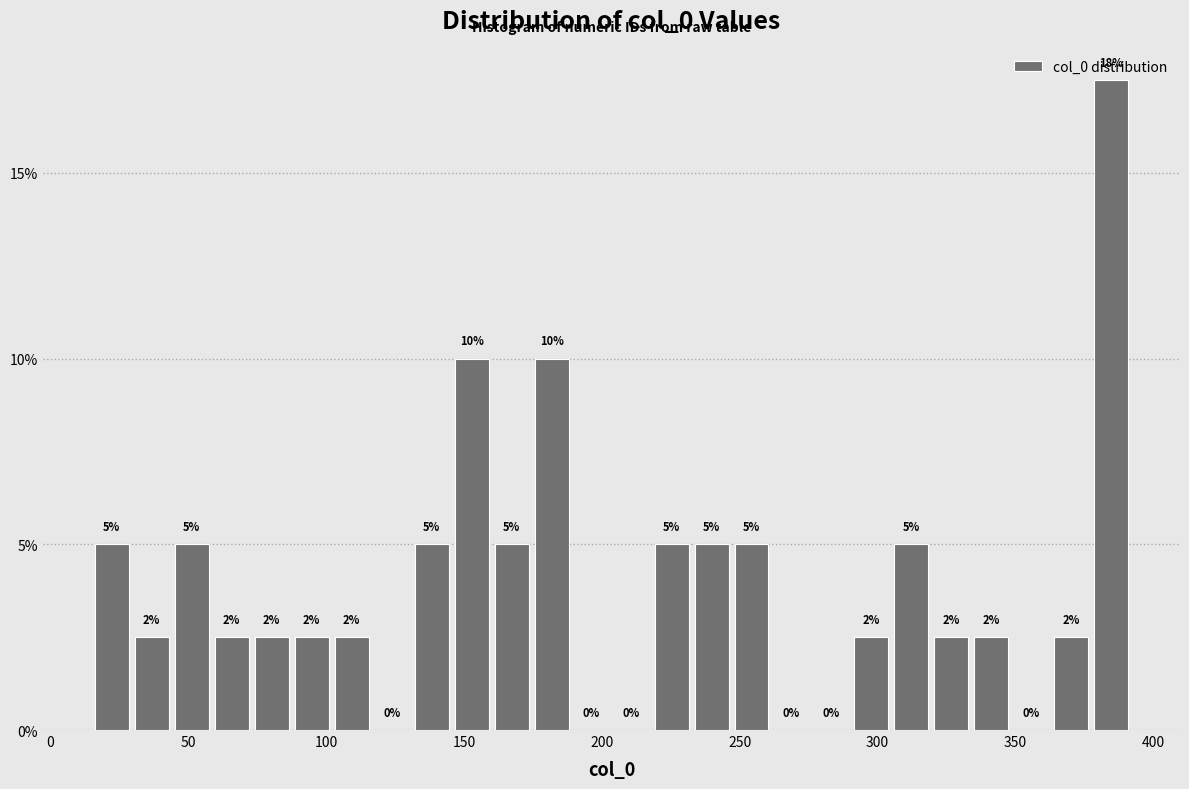

Around what value on the x-axis is the tallest bar? Give the approximate position of its centre, as read against the axis.

385